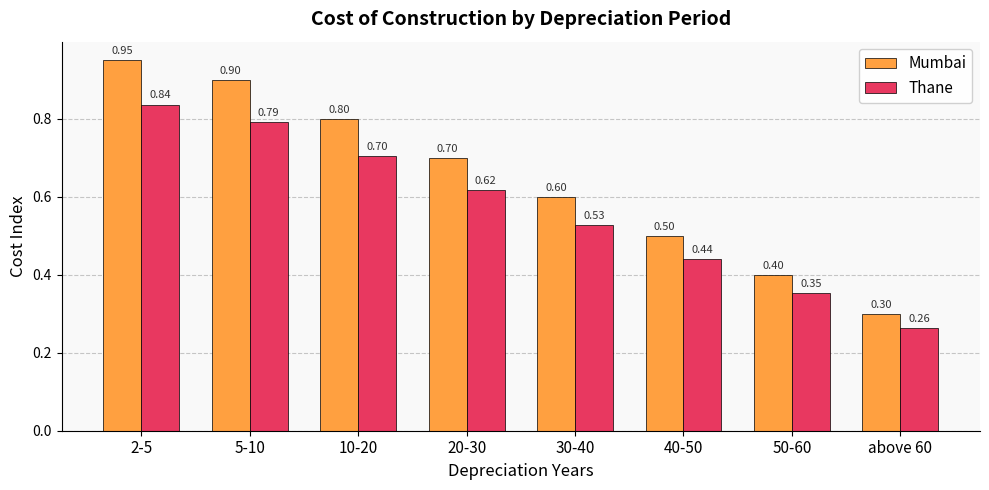

Which category has the highest value across all series?

2-5